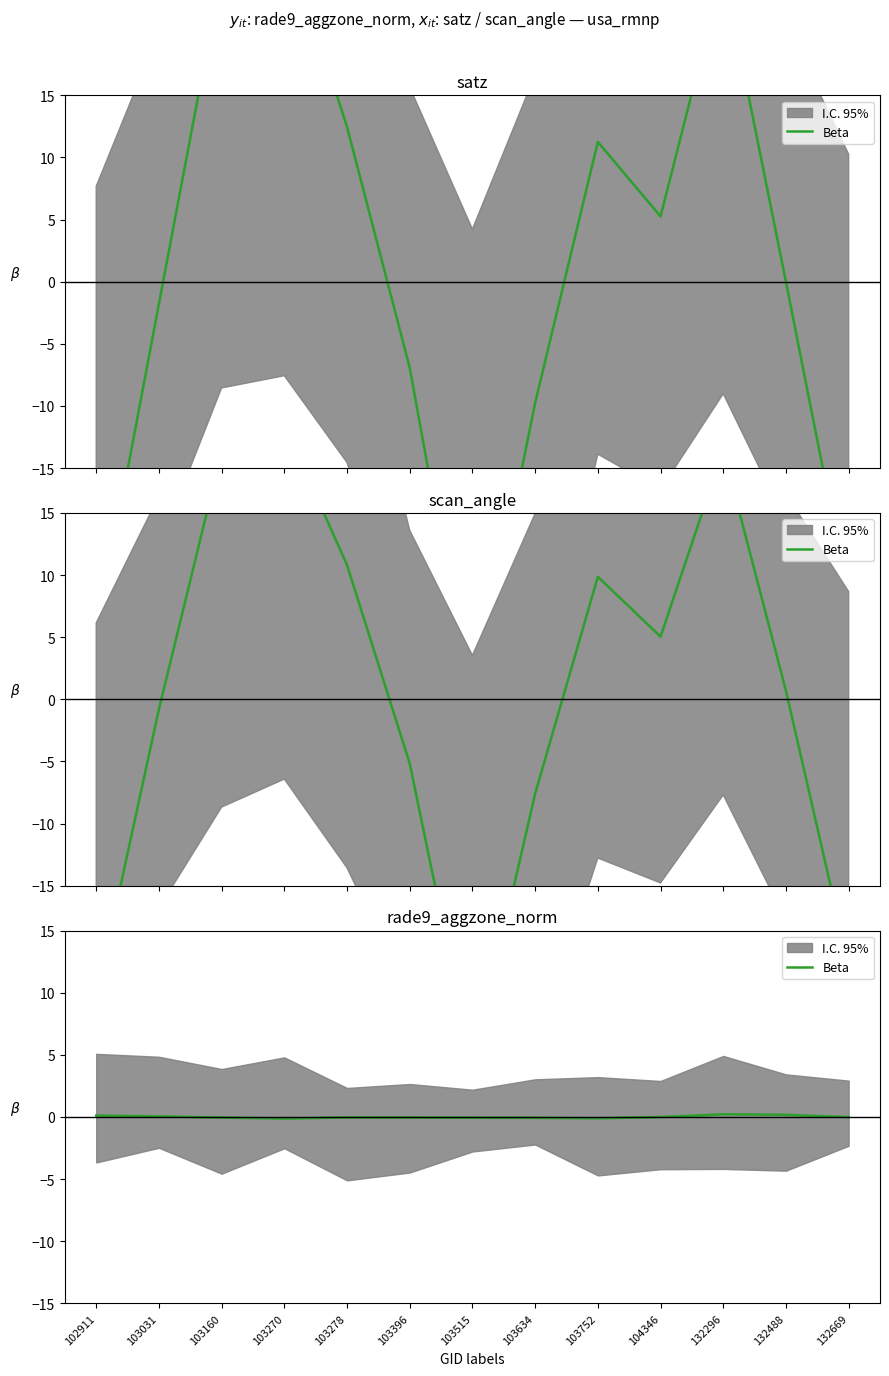

How many lines are shown in the chart?

1